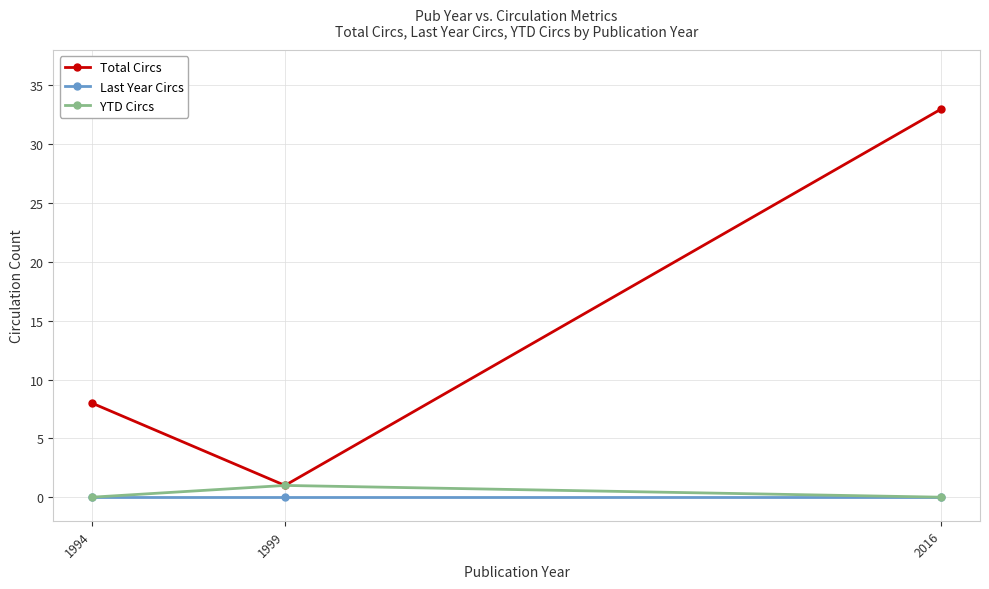

Between 1999 and 2016, which series saw the biggest shift?

Total Circs